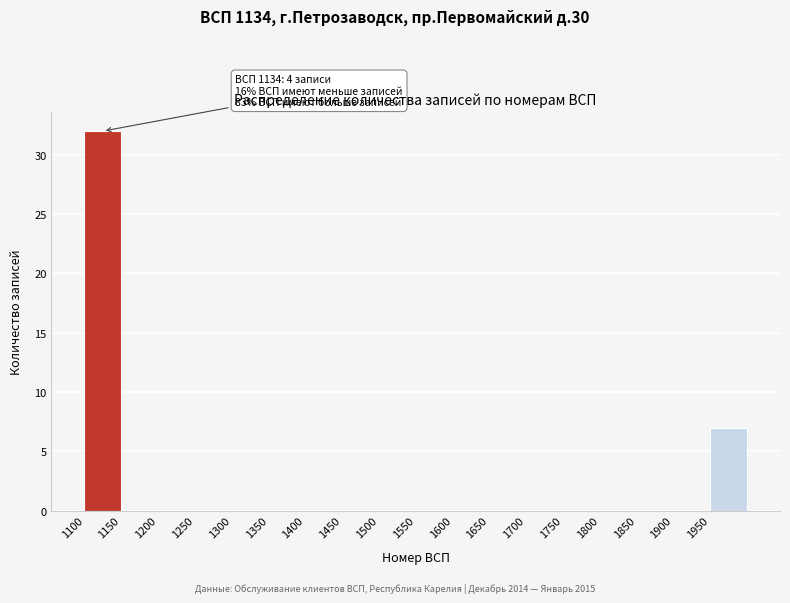

Over which range of the x-axis is the bar tallest?

1100 to 1150